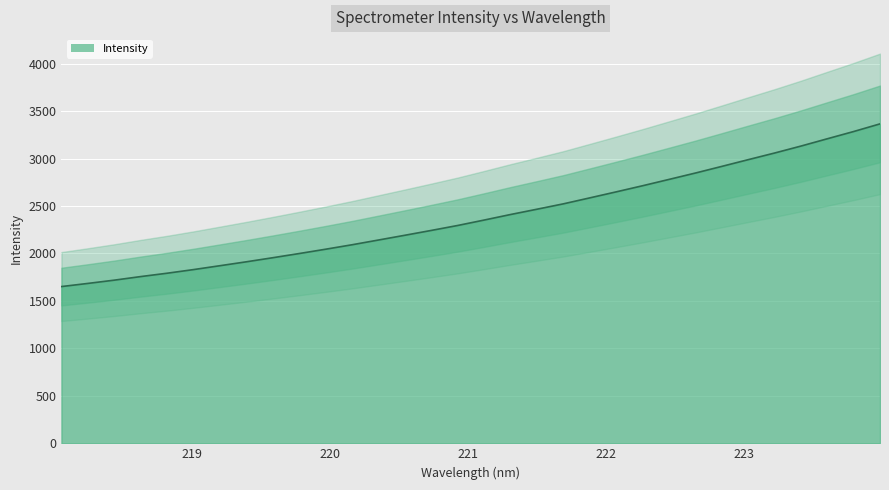

How many data points are above 2352?

16